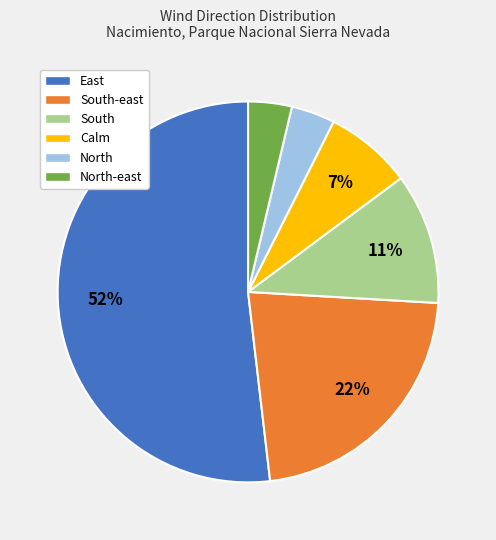

Count the number of slices in the pie.

6